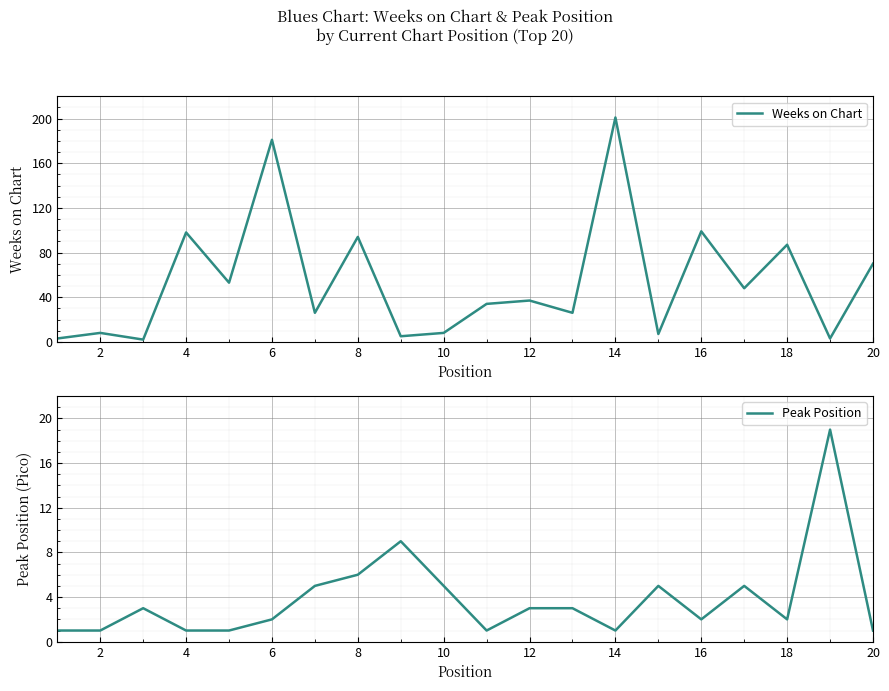

The value of Peak Position at 10 is 2. True or false?

False